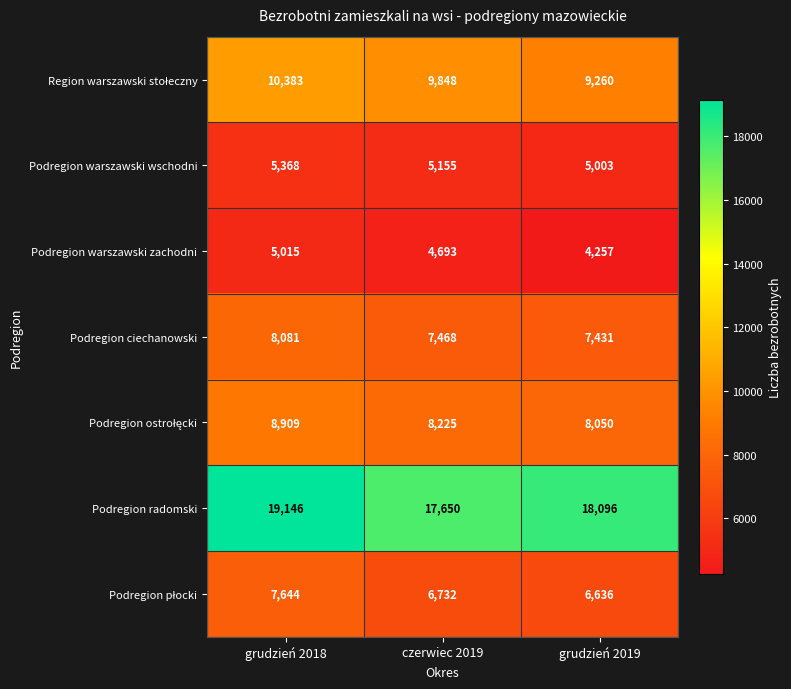

Which label corresponds to the largest value in the chart?

grudzień 2018